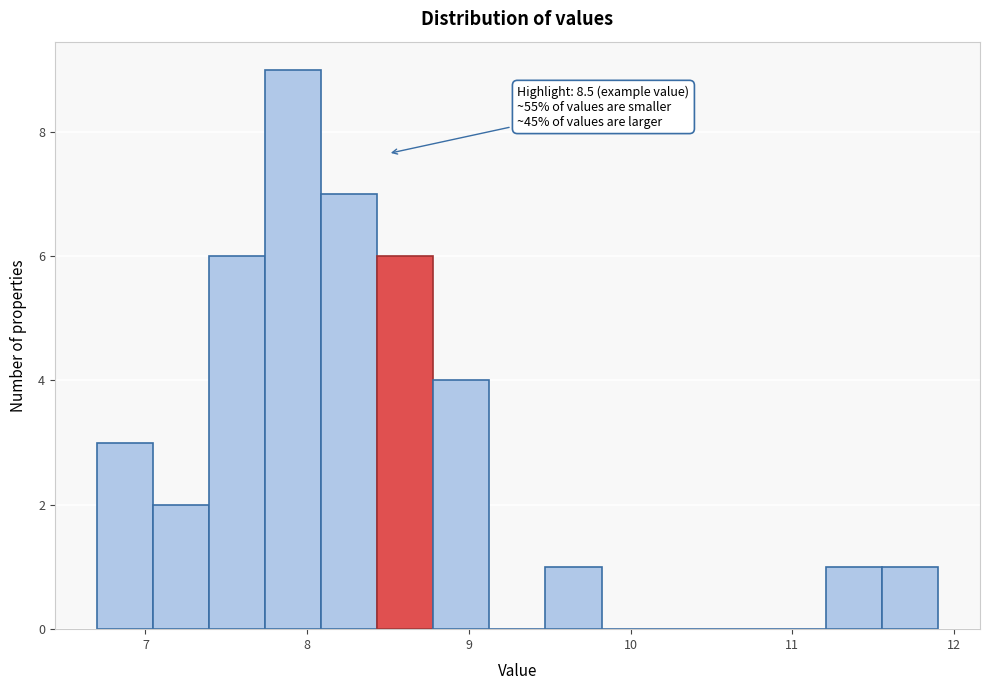

Around what value on the x-axis is the tallest bar? Give the approximate position of its centre, as read against the axis.

7.9